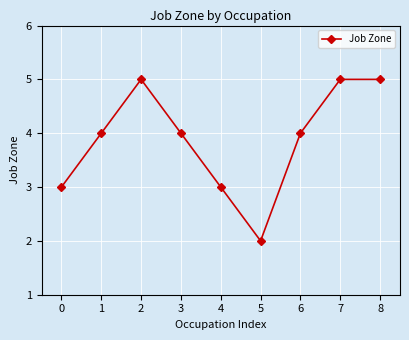

What is the difference between the values at 6 and 2?

1